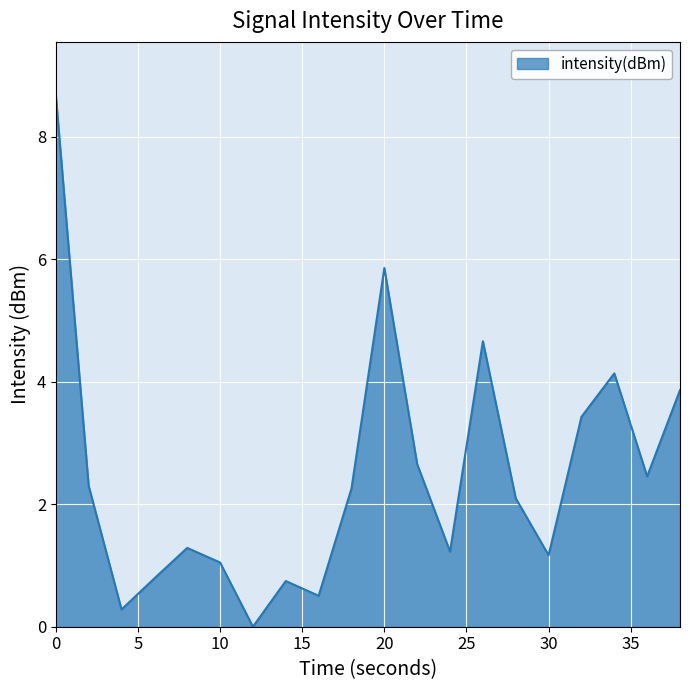

What is the greatest value displayed?

8.7